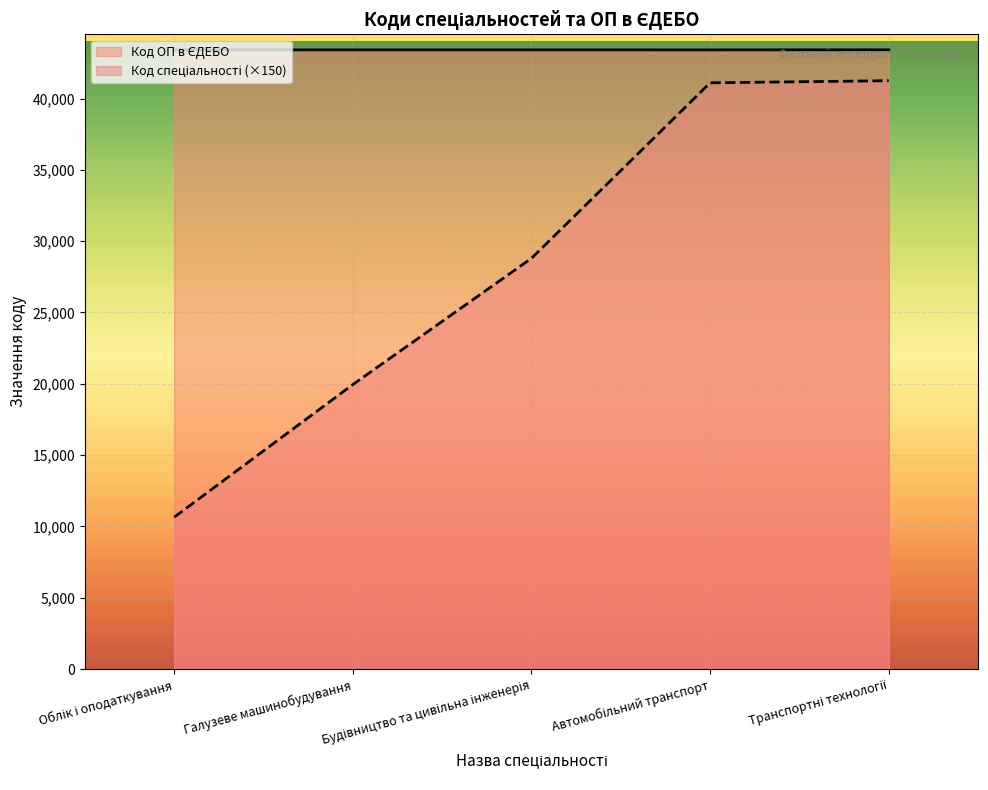

What is the smallest value displayed?

10650